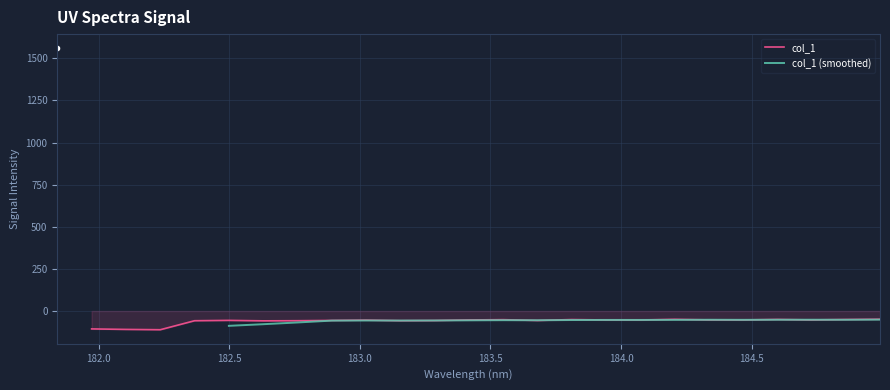

What is the label of the 15th point from the right?

183.15513622